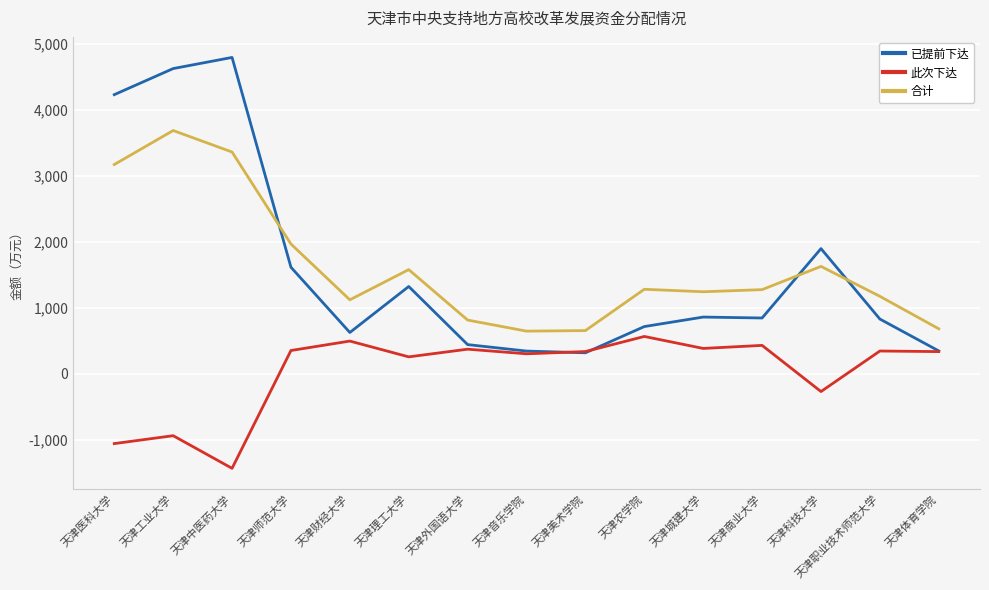

List the series in order of their peak value, lowest first.

此次下达, 合计, 已提前下达